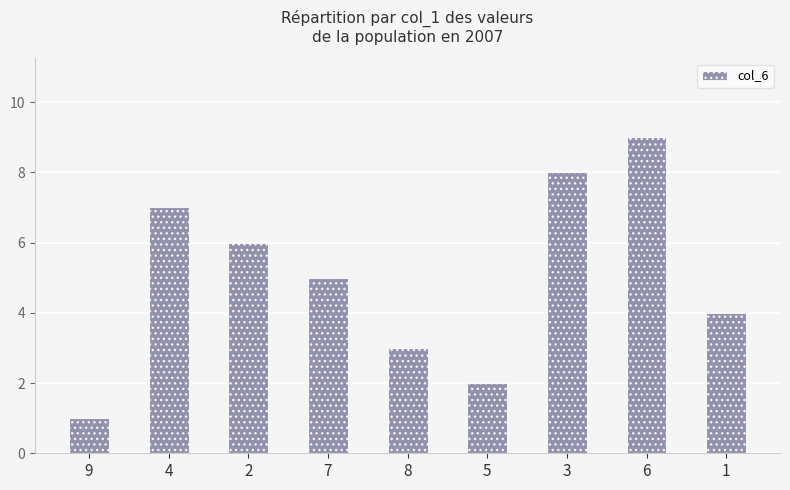

Reading left to right, transcribe all the data shown in this chart.

1	7	6	5	3	2	8	9	4